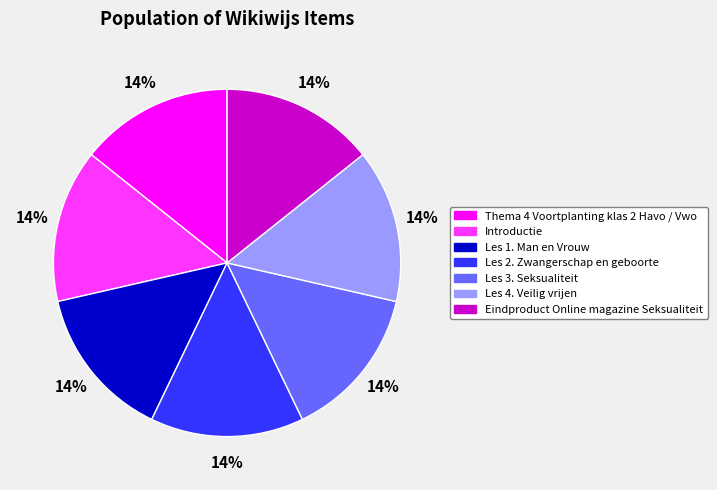

To the nearest percent, what is the average slice percentage?

14%